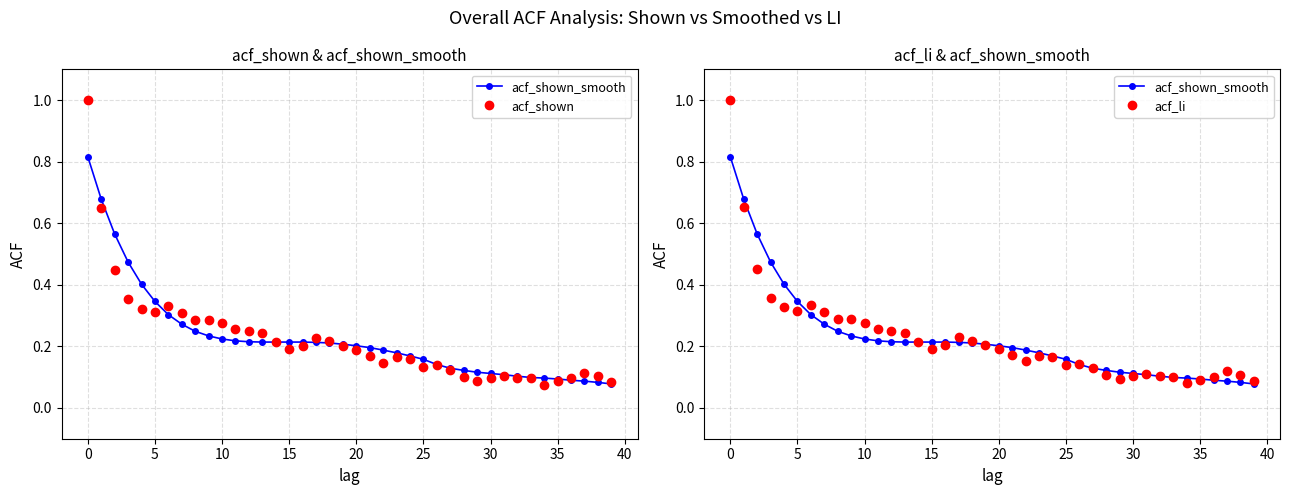

True or false: acf_shown_smooth has more than 1 interior local peaks.

False